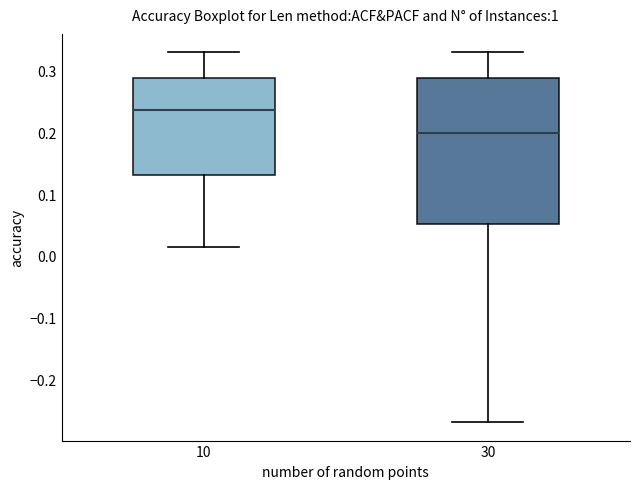

Comparing the boxes themselves (not the whiskers), which one is the tallest?

30